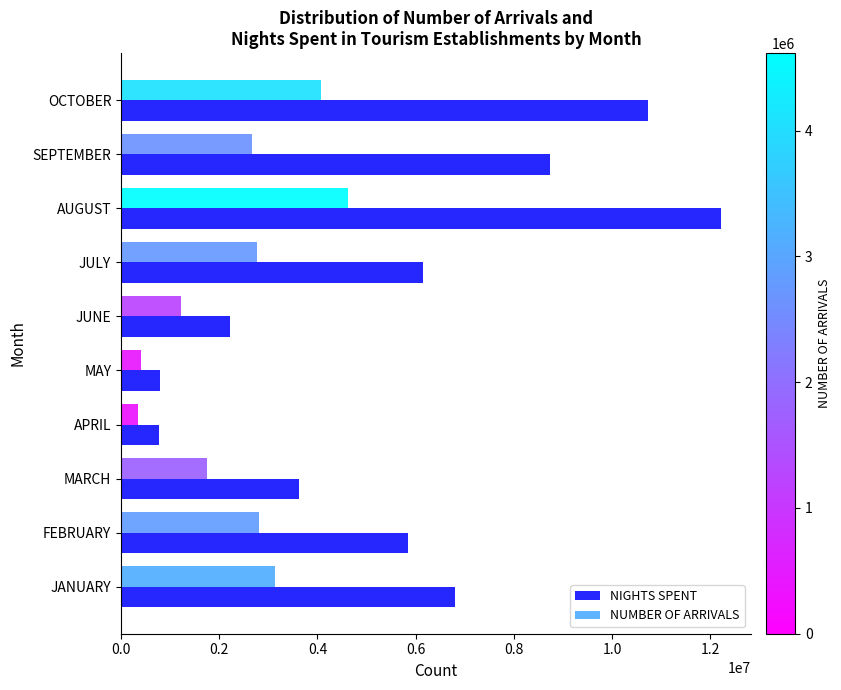

Which series has the largest total across all categories?

NIGHTS SPENT